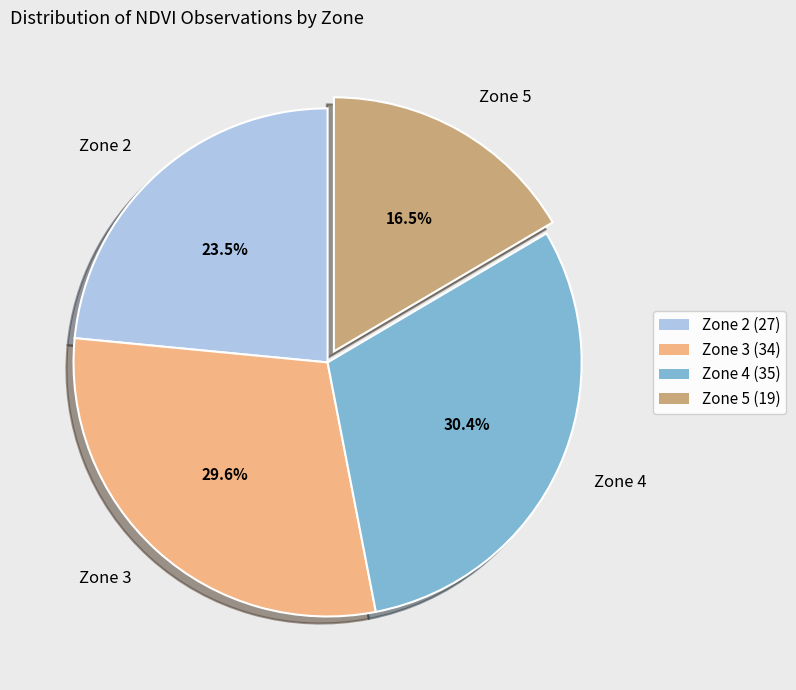

Combined, what portion of the pie is Zone 3 and Zone 5?

46.1%